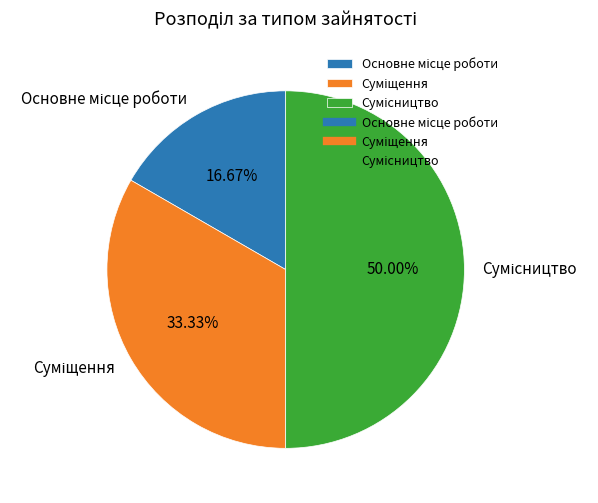

To the nearest percent, what portion does Суміщення represent?

33%